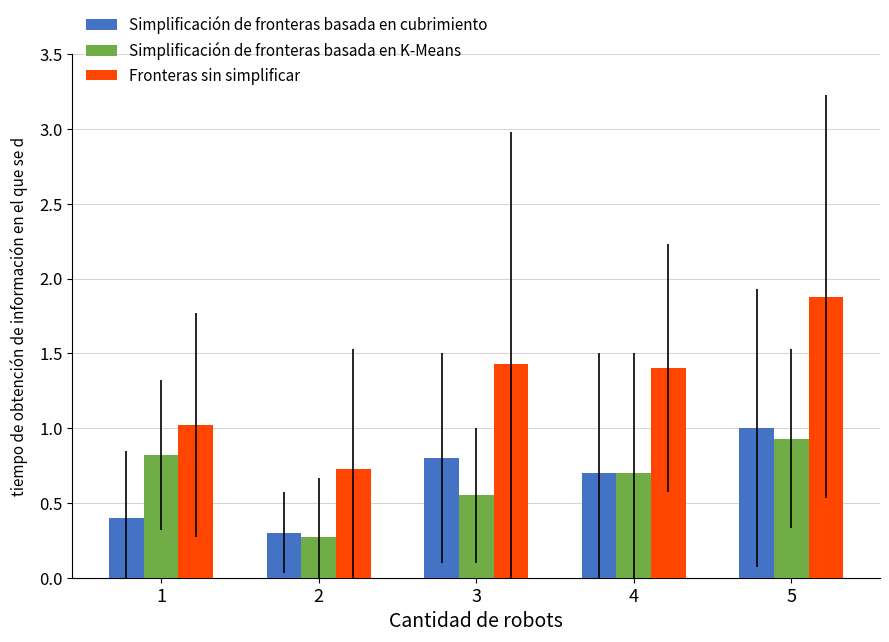

The Simplificación de fronteras basada en K-Means series shows 0.2 at 3. True or false?

False